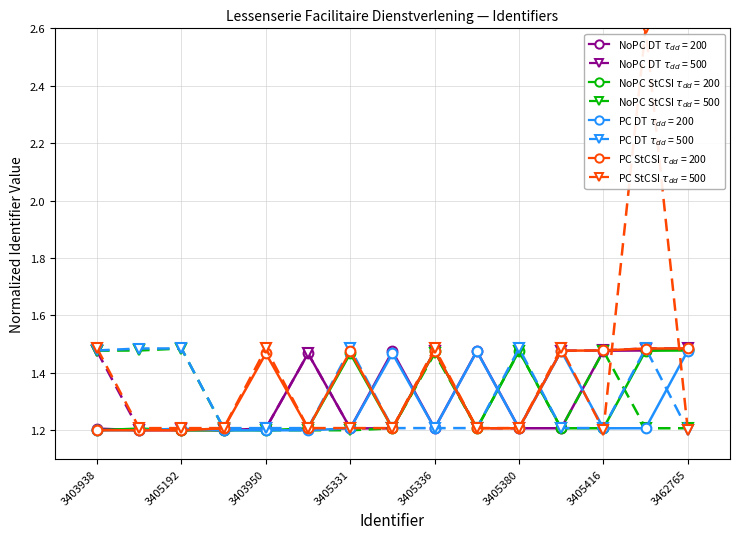

What is the greatest value displayed?

2.6